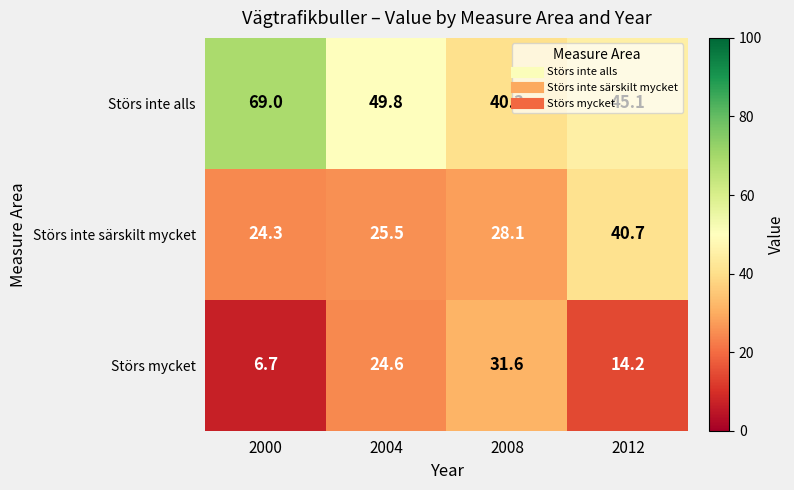

What is the smallest value displayed?

6.7